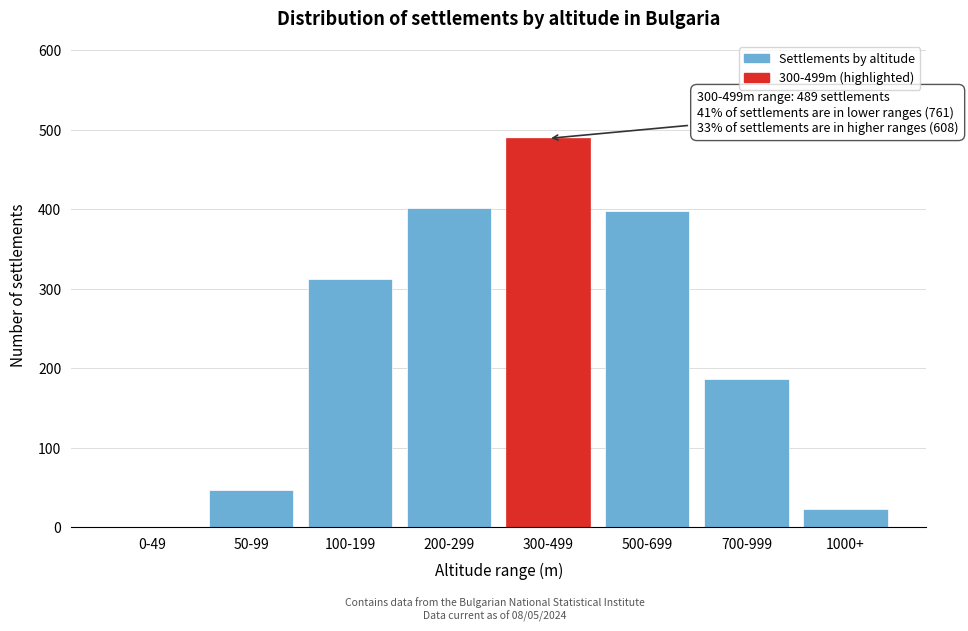

Reading left to right, extract all data points from this chart.

0-49=0	50-99=47	100-199=312	200-299=402	300-499=489	500-699=398	700-999=187	1000+=23